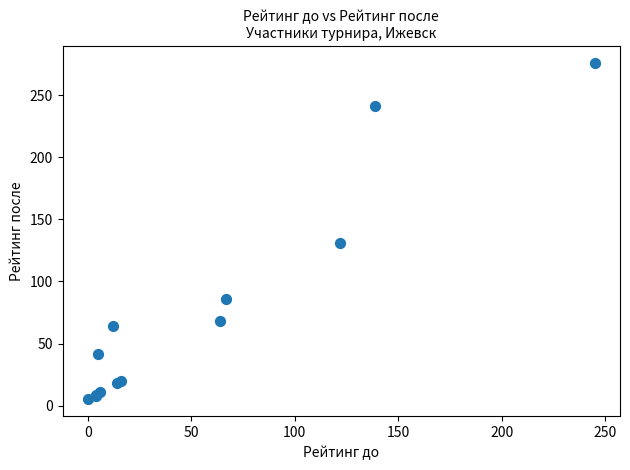

What Y value in the scatter plot is closest to 140?

131